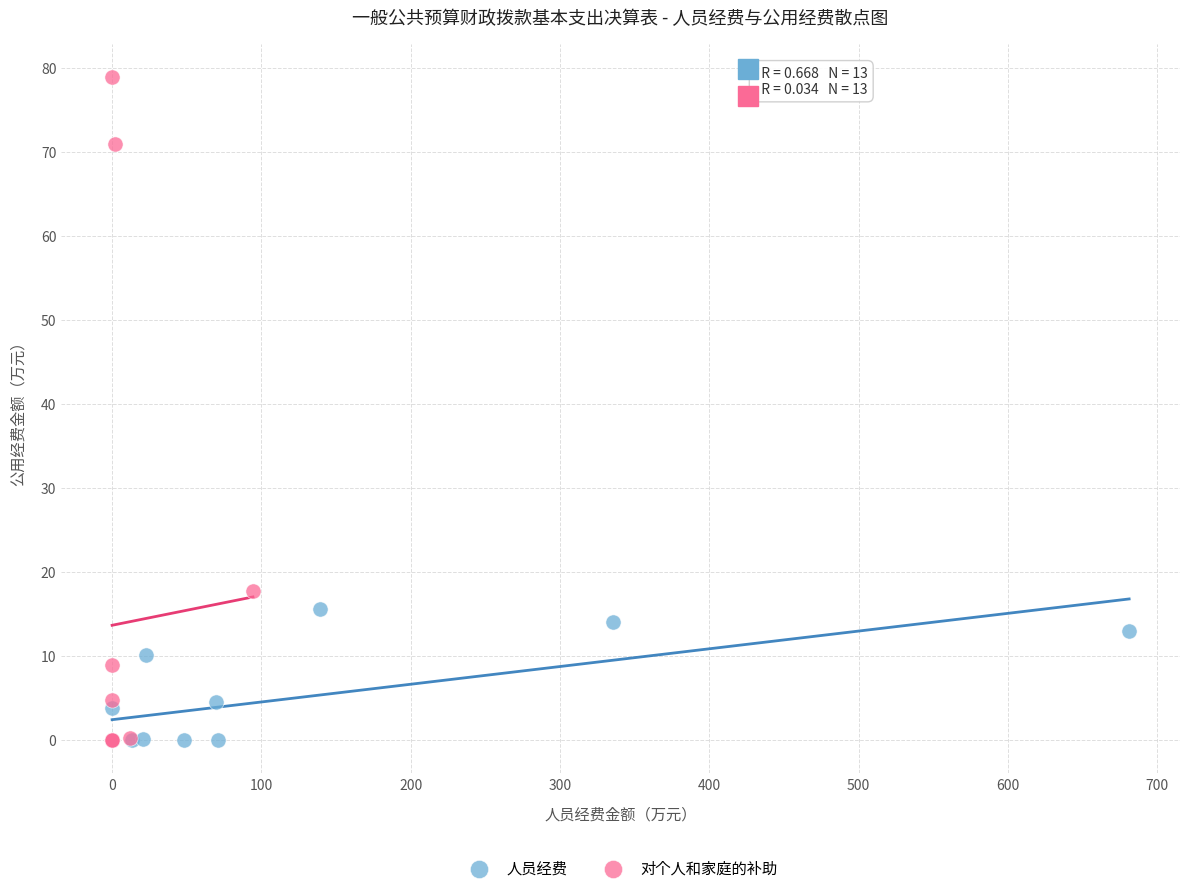

Which series contains the highest Y value?

对个人和家庭的补助